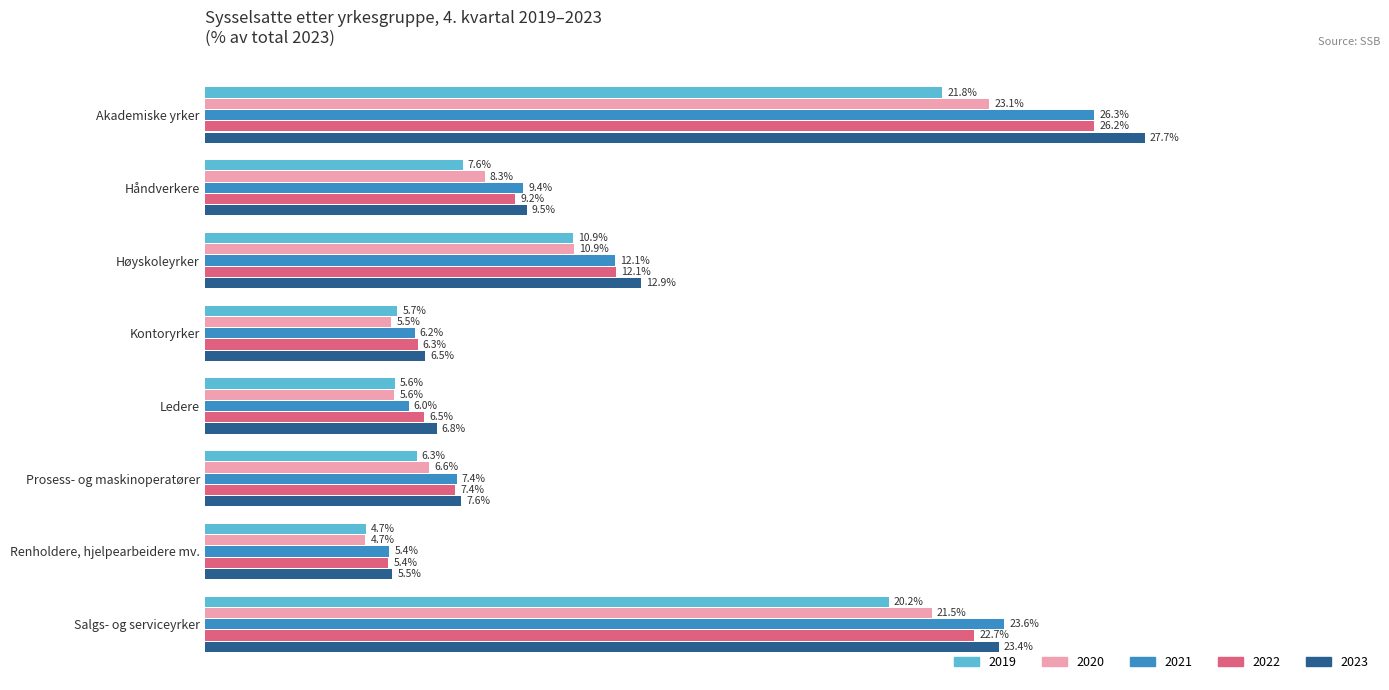

Which label corresponds to the largest value in the chart?

Akademiske yrker